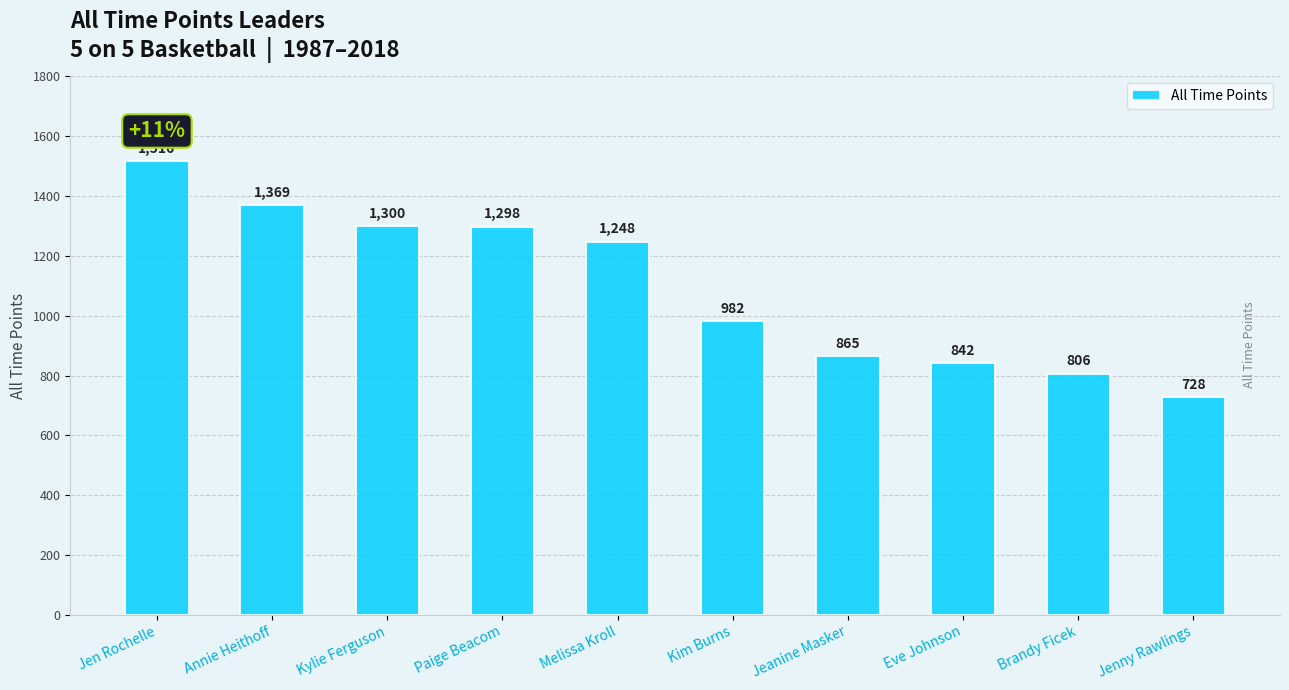

What is the greatest value displayed?

1516